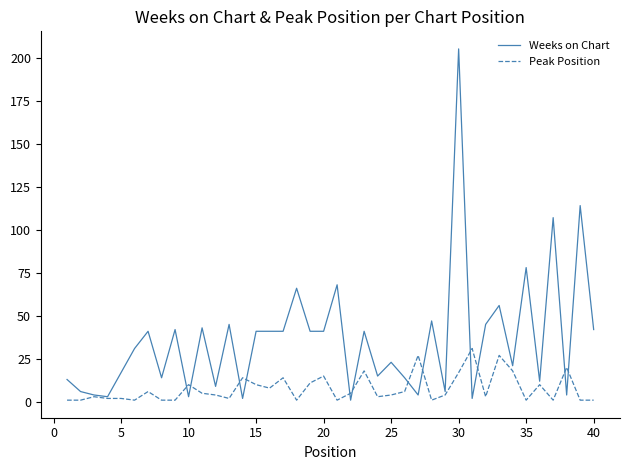

List the series in order of their overall mean, highest first.

Weeks on Chart, Peak Position